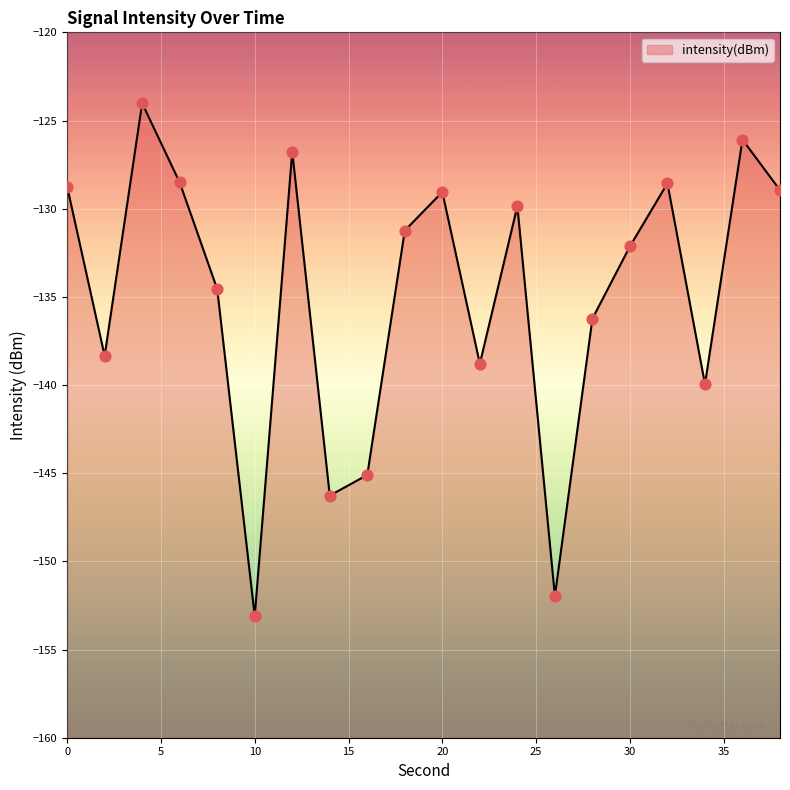

What is the change in value from 16 to 36?

+19.0